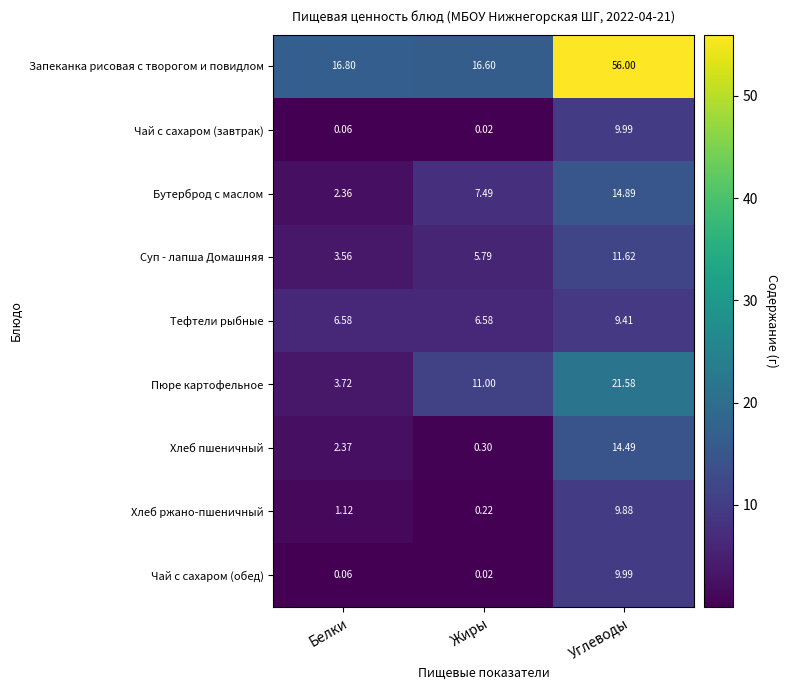

At which category is the sum across all series the highest?

Углеводы